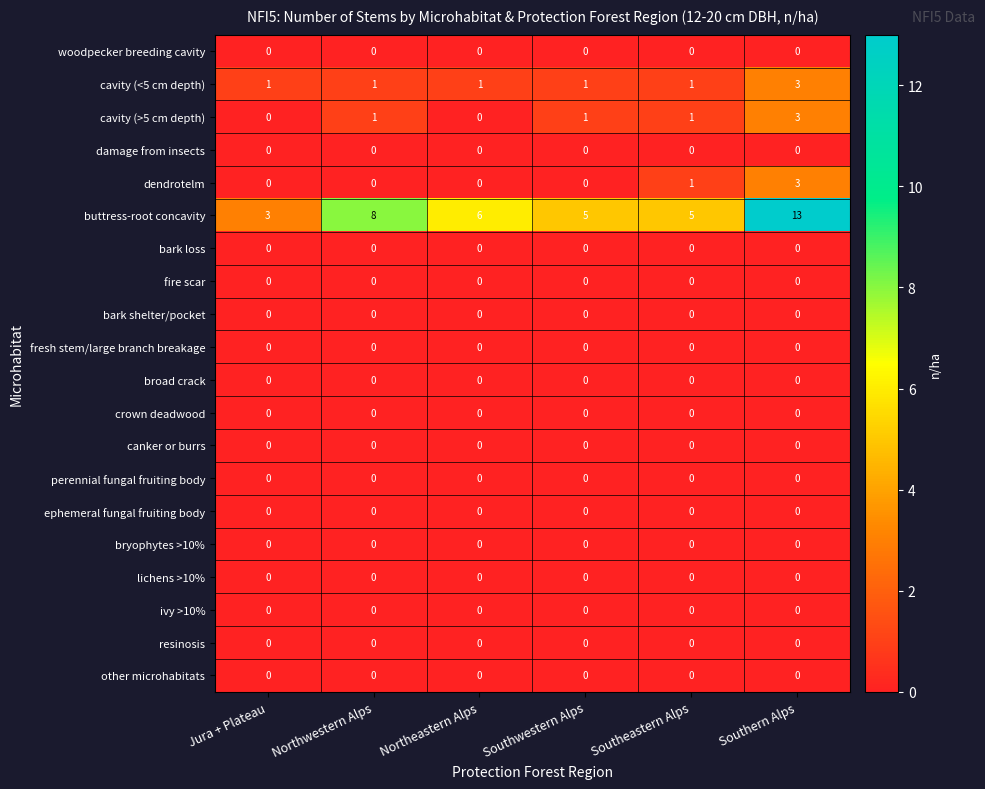

At which category does the chart reach its peak across all series?

Southern Alps